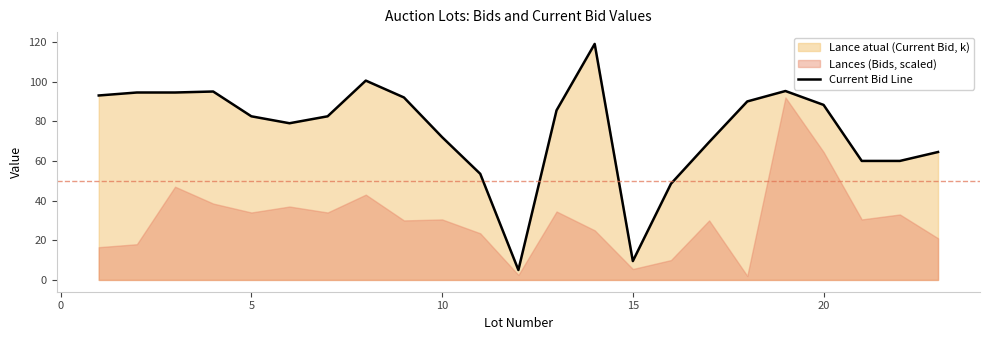

True or false: there are more than 0 points higher than both neighbors.

True